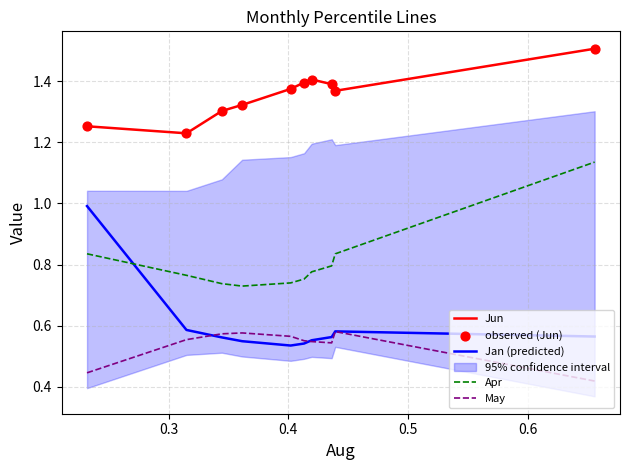

True or false: May and Jun cross at least once.

False